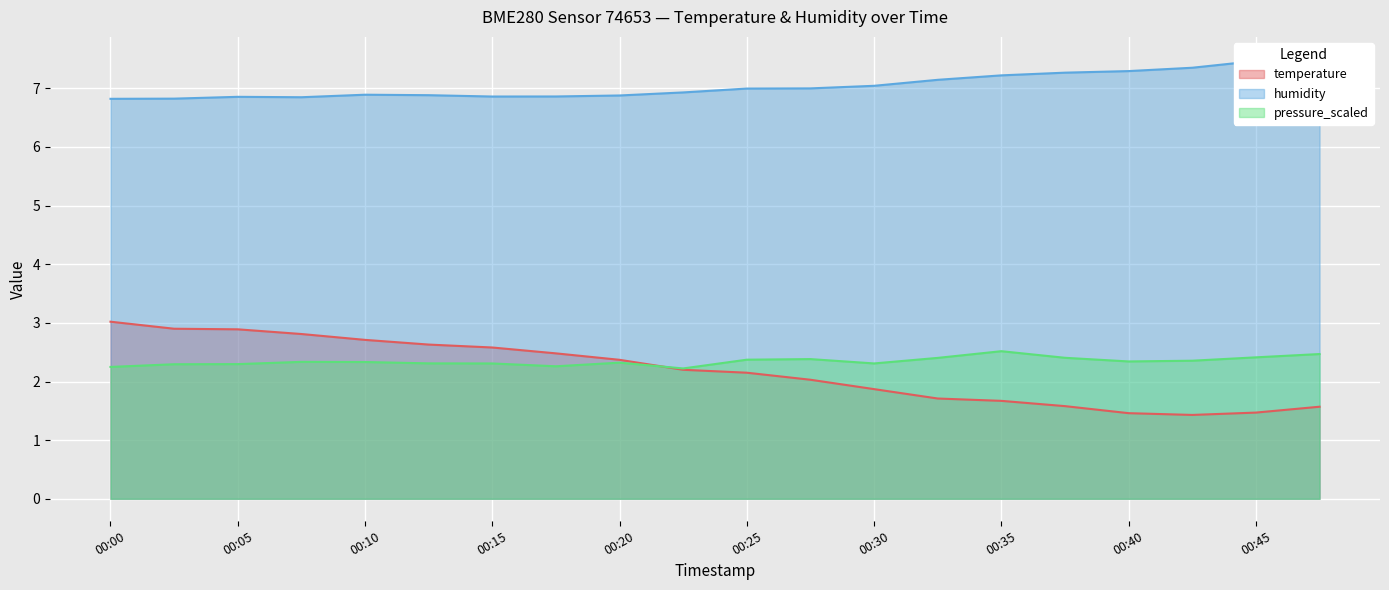

The humidity series shows 6.9 at 00:23. True or false?

True